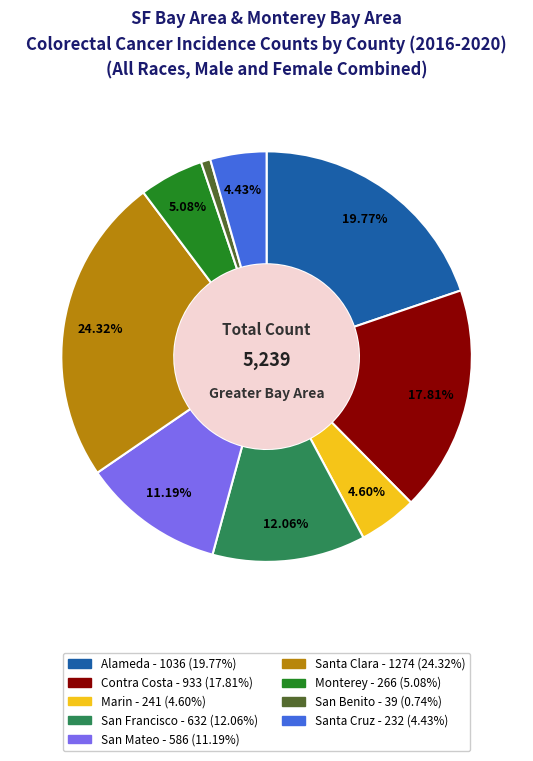

What percentage is the San Mateo slice, to the nearest percent?

11%